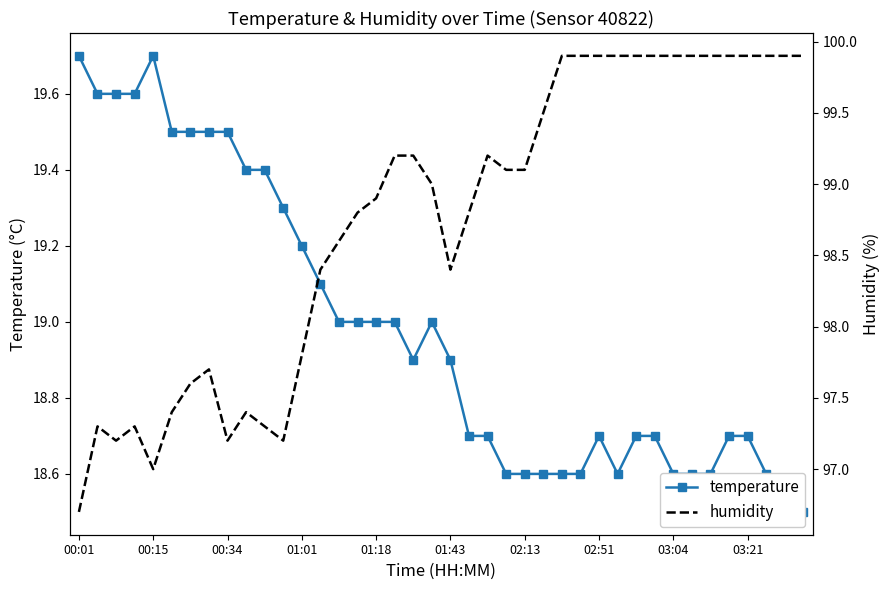

Which category has the lowest value in the temperature series?

38